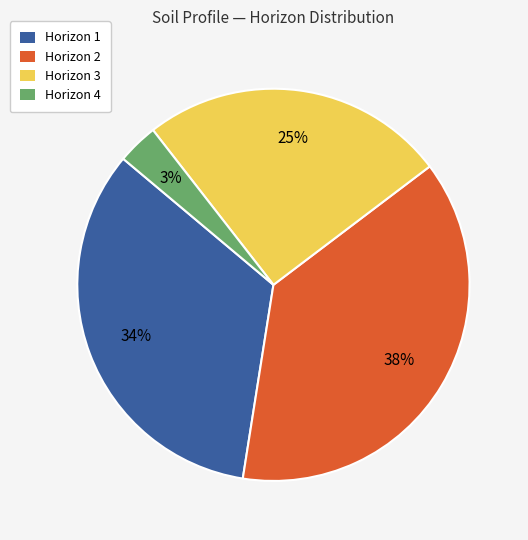

To the nearest percent, what is the average slice percentage?

25%